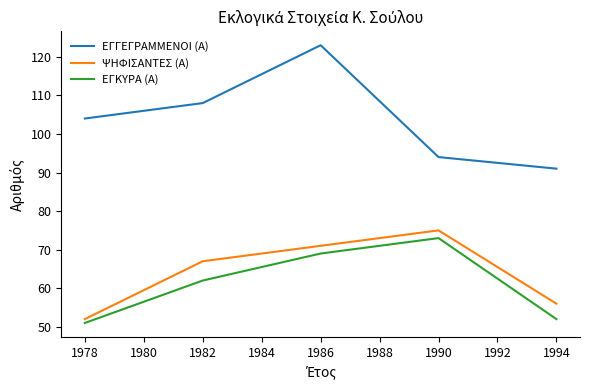

Which series has the widest spread of values?

ΕΓΓΕΓΡΑΜΜΕΝΟΙ (Α)